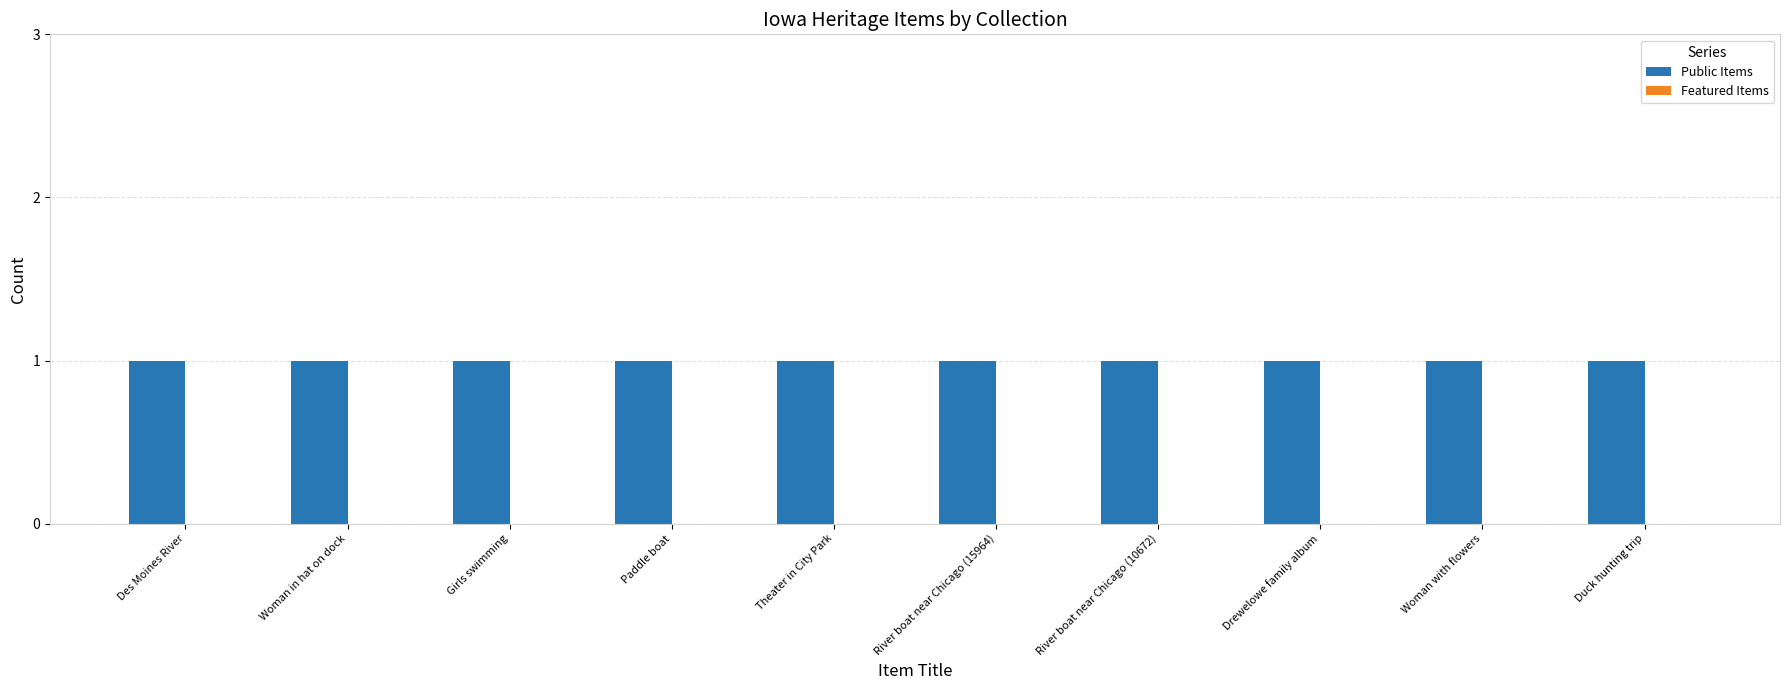

List the series in order of their peak value, highest first.

Public Items, Featured Items